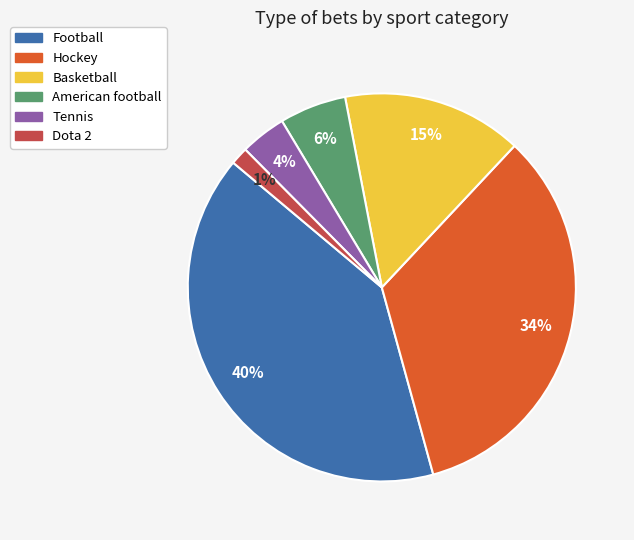

To the nearest percent, what portion does Tennis represent?

4%